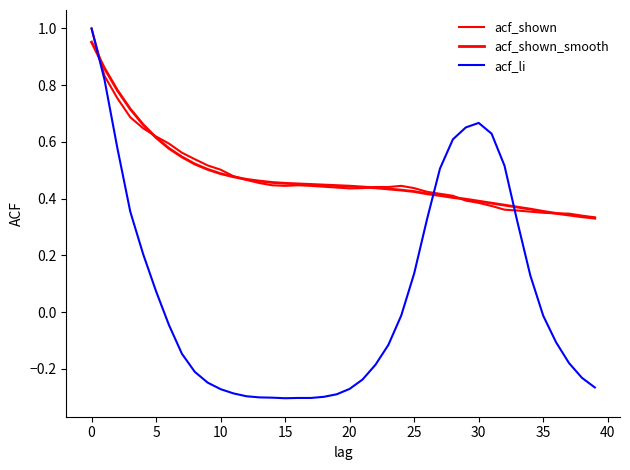

Which series has the widest spread of values?

acf_li